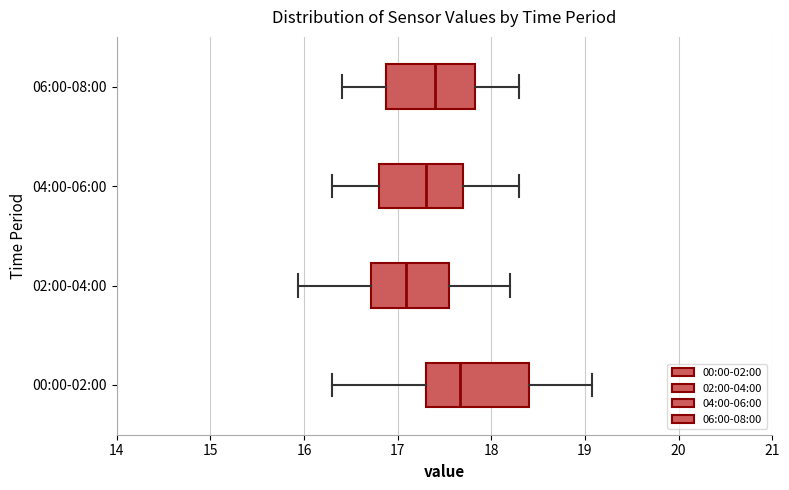

Reading bottom to top, transcribe this box plot: for each box, give where its median line is, the range the box spans, and where its two whiskers end, as read against the x-axis. The values are not printed on the chart, so give them approximately, as read against the axis.

00:00-02:00: median 17.7, box 17.3 to 18.4, whiskers 16.3 to 19.1
02:00-04:00: median 17.1, box 16.7 to 17.5, whiskers 15.9 to 18.2
04:00-06:00: median 17.3, box 16.8 to 17.7, whiskers 16.3 to 18.3
06:00-08:00: median 17.4, box 16.9 to 17.8, whiskers 16.4 to 18.3